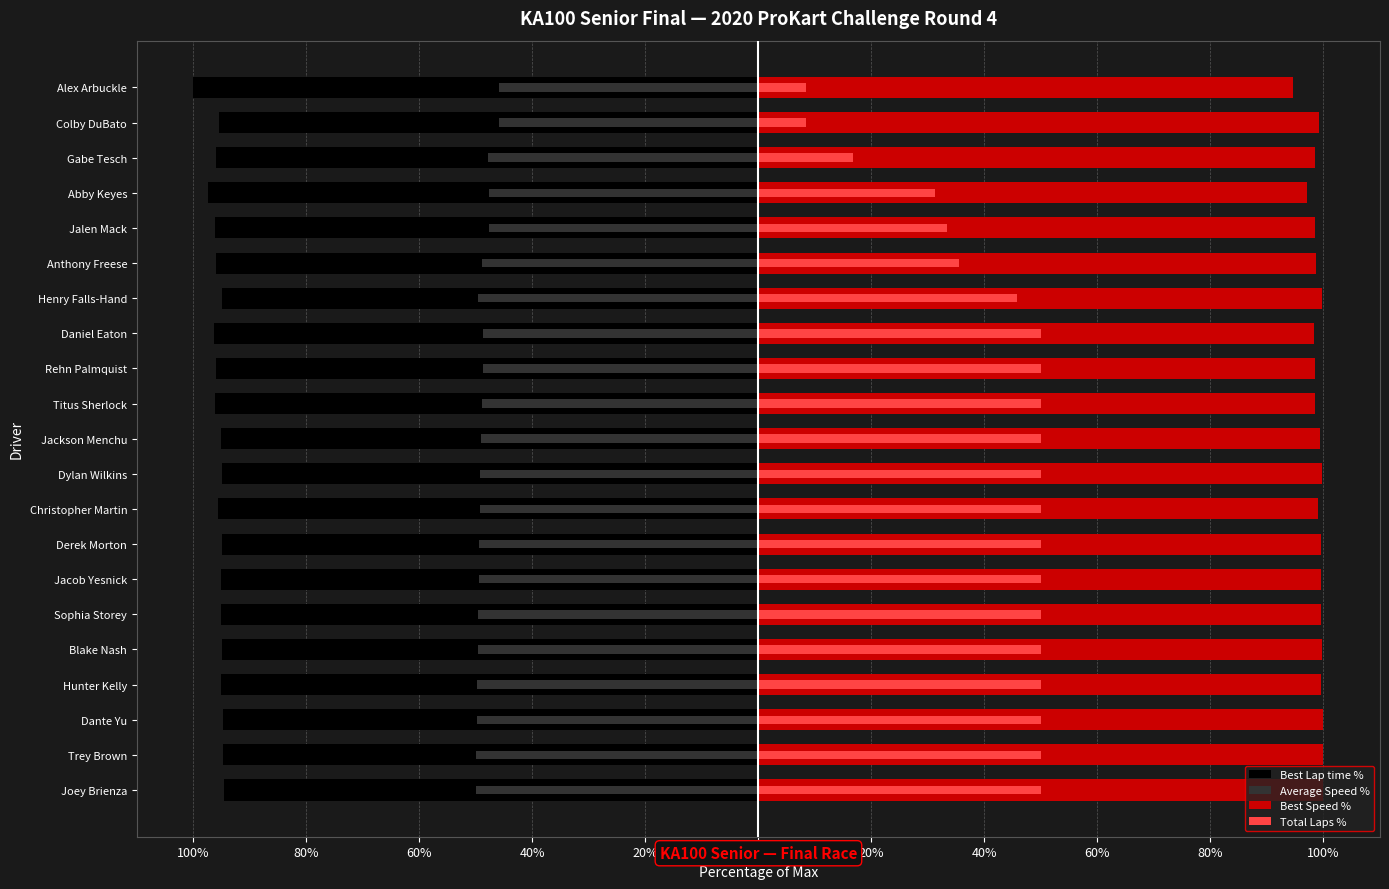

How many bars are there in each group?

4